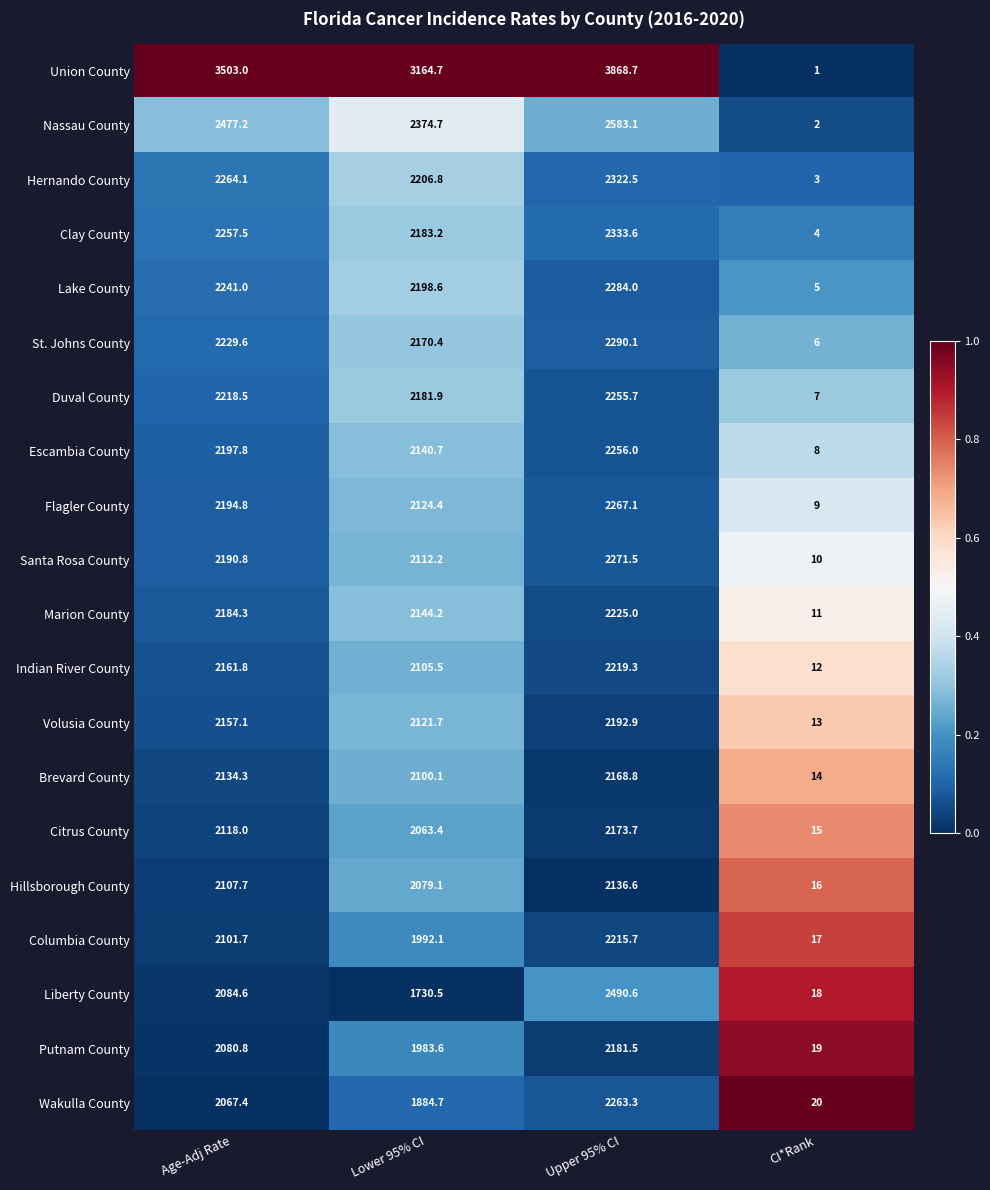

Which series changed the most between Age-Adj Rate and Lower 95% CI?

Liberty County